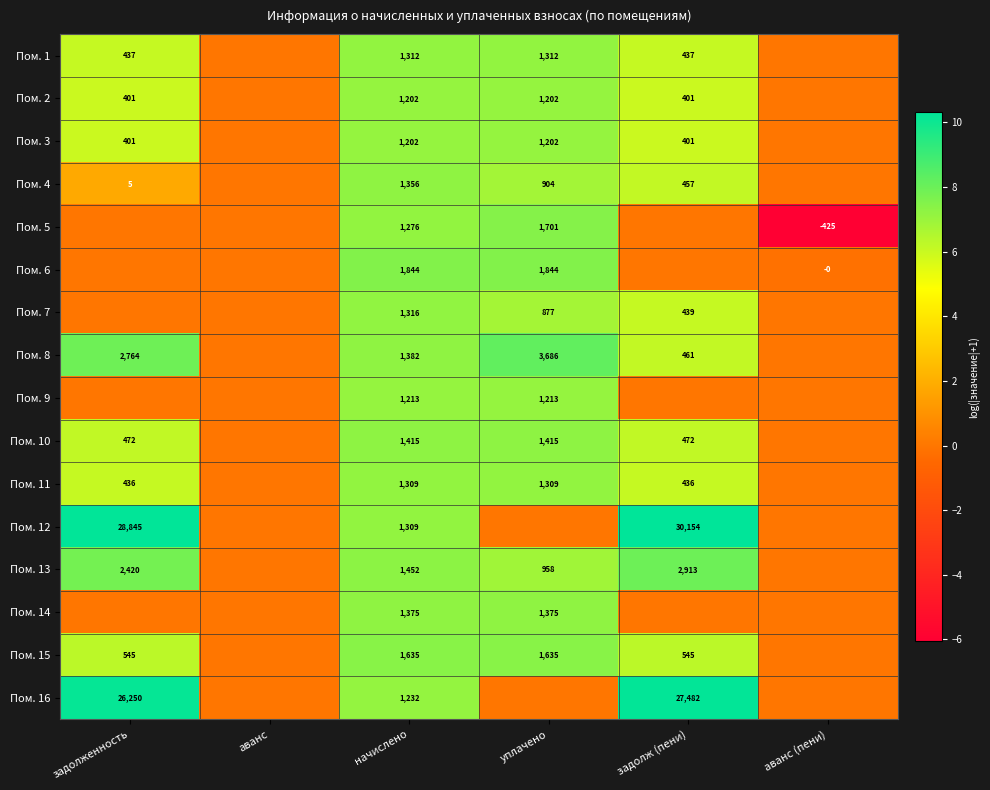

The Пом. 3 series shows 550 at уплачено. True or false?

False